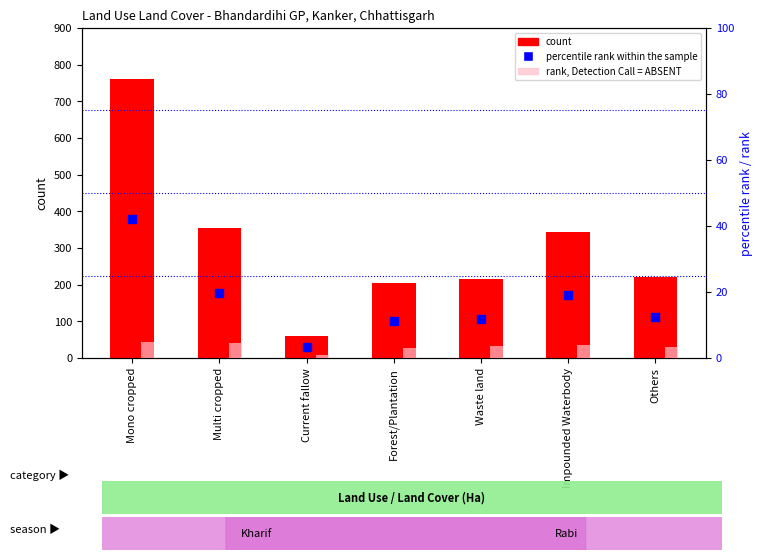

Which series has the largest Y range (max minus min)?

count